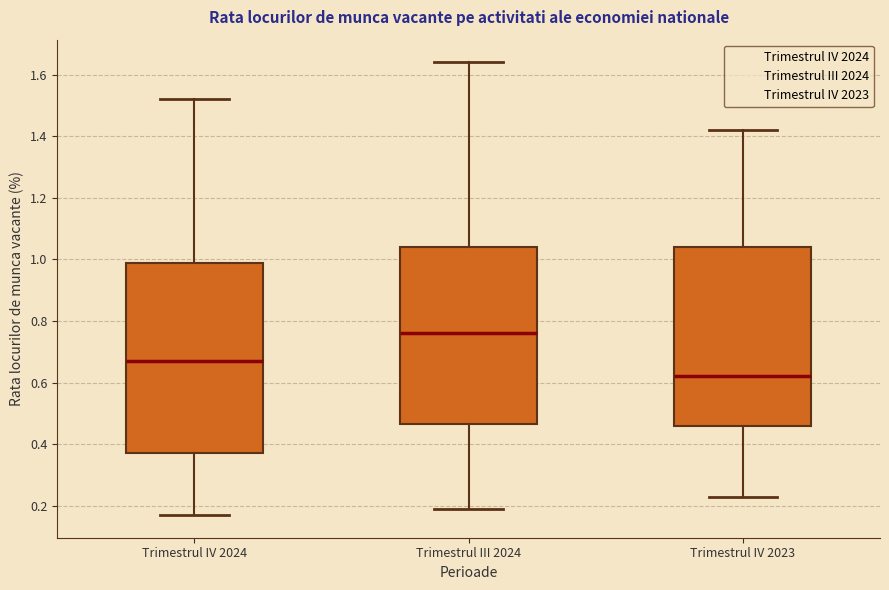

Where is the lower edge of the box for Trimestrul IV 2024 on the y-axis? The values are not printed on the chart, so give them approximately, as read against the axis.

0.38